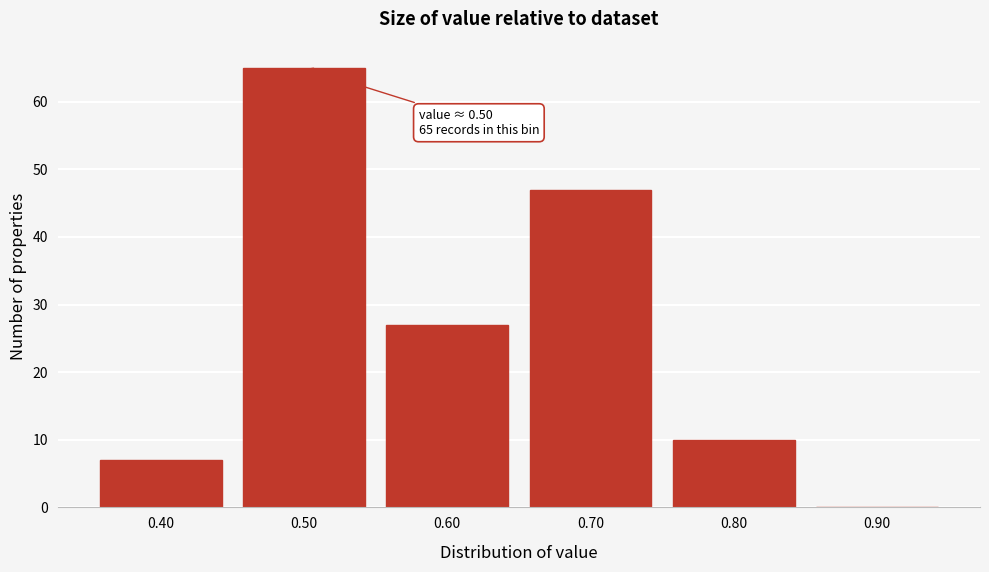

Over which range of the x-axis is the bar tallest?

0.45 to 0.55